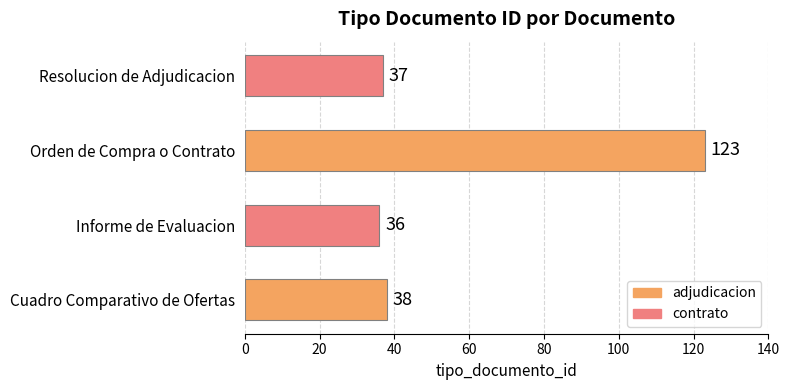

Reading bottom to top, list all the values displayed in this chart.

Cuadro Comparativo de Ofertas=38	Informe de Evaluacion=36	Orden de Compra o Contrato=123	Resolucion de Adjudicacion=37